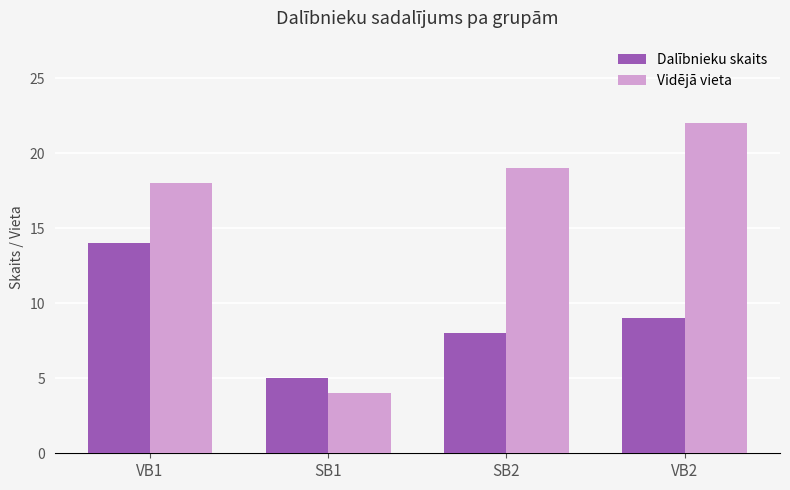

What is the sum of all Vidējā vieta values?

63